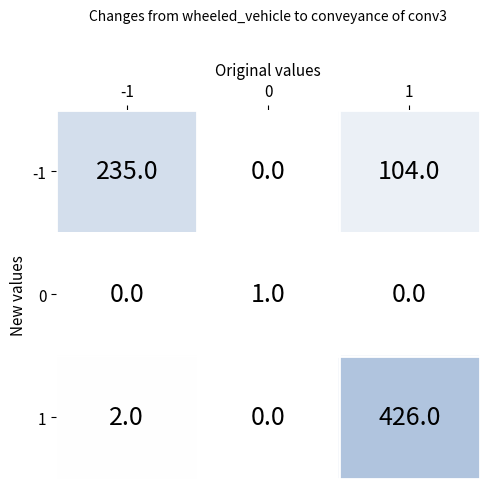

What is the difference between the maximum and minimum values in the -1 series?

235